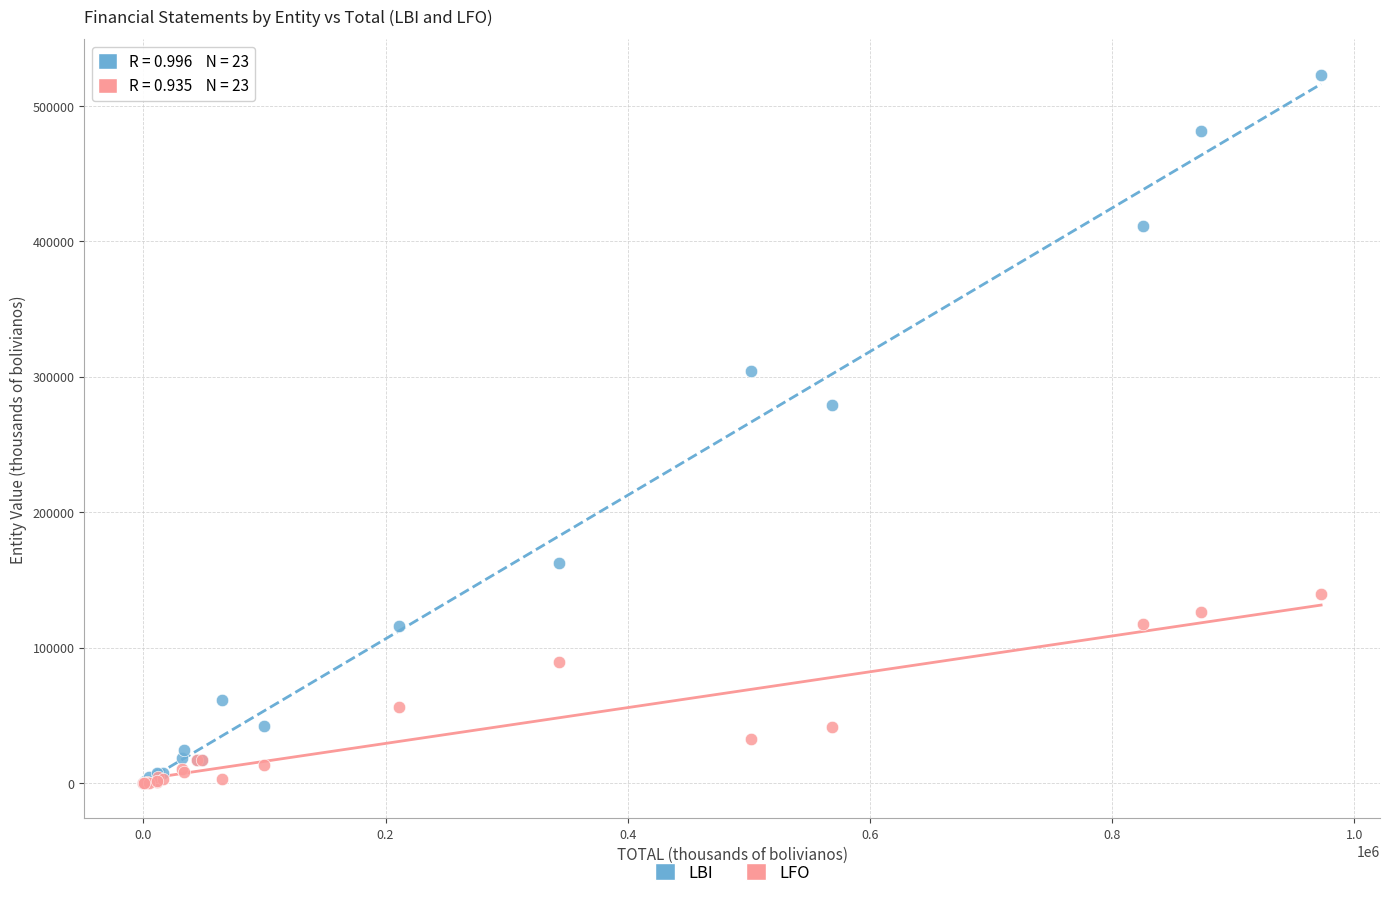

In the LBI series, what Y value is closest to 261537?

279092.3